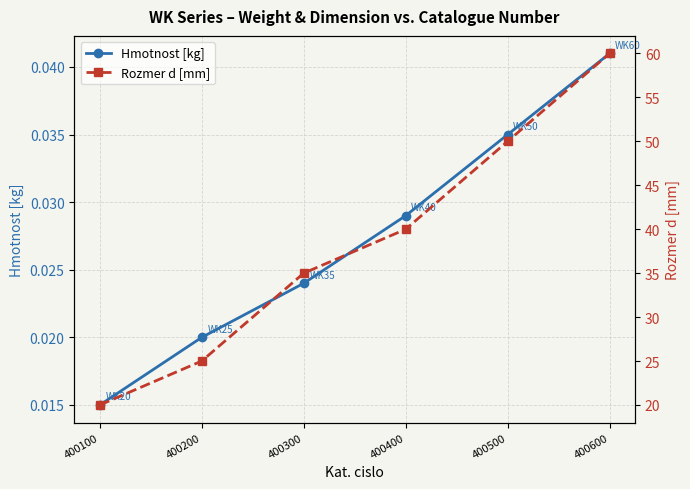

What is the sum of all Hmotnost [kg] values?

0.2